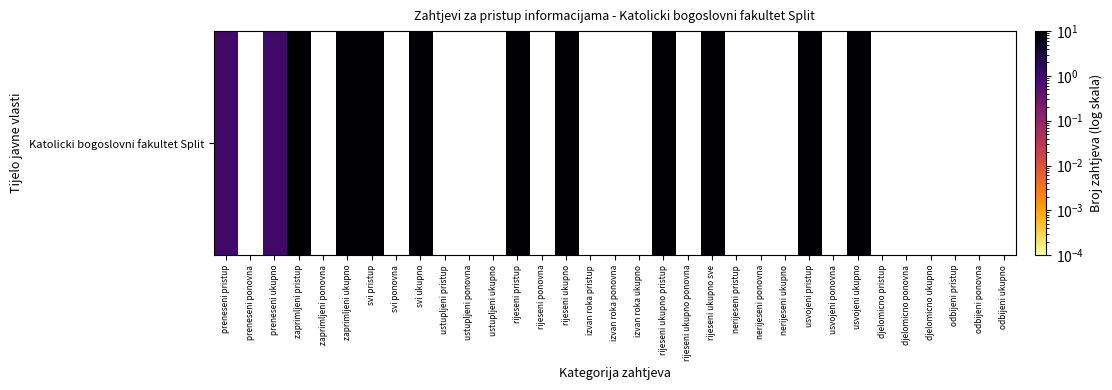

Between djelomicno ukupno and rijeseni ukupno pristup, which is larger?

rijeseni ukupno pristup